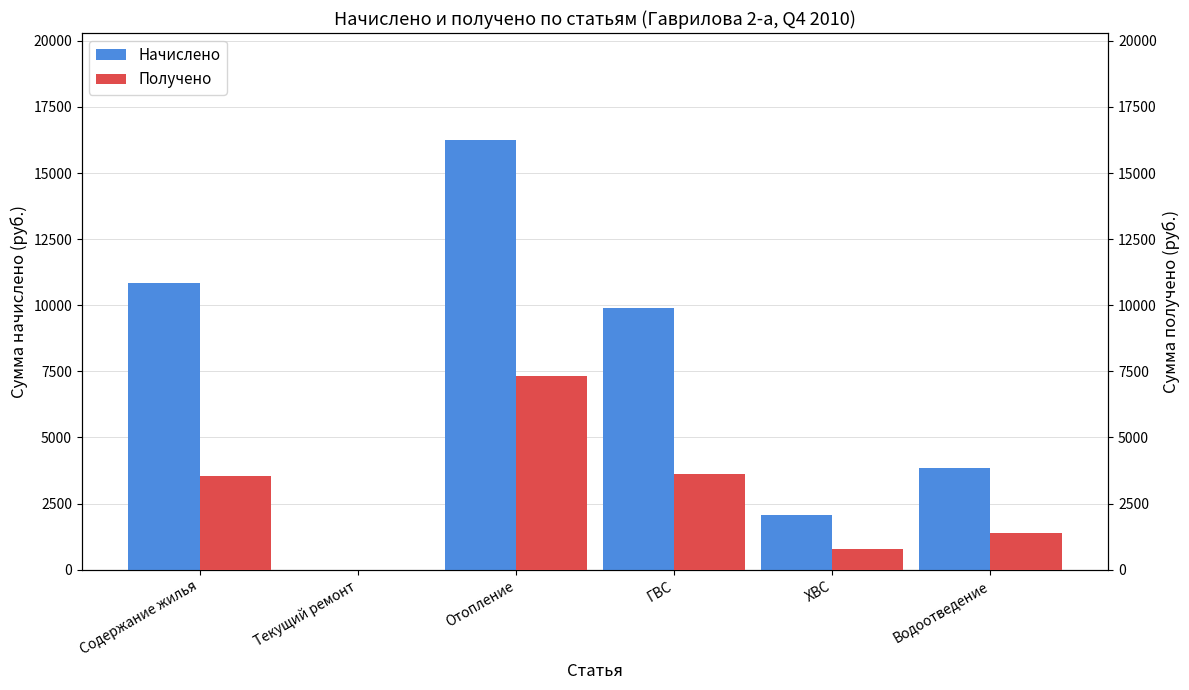

Rank the series at ХВС from lowest to highest value.

Получено, Начислено